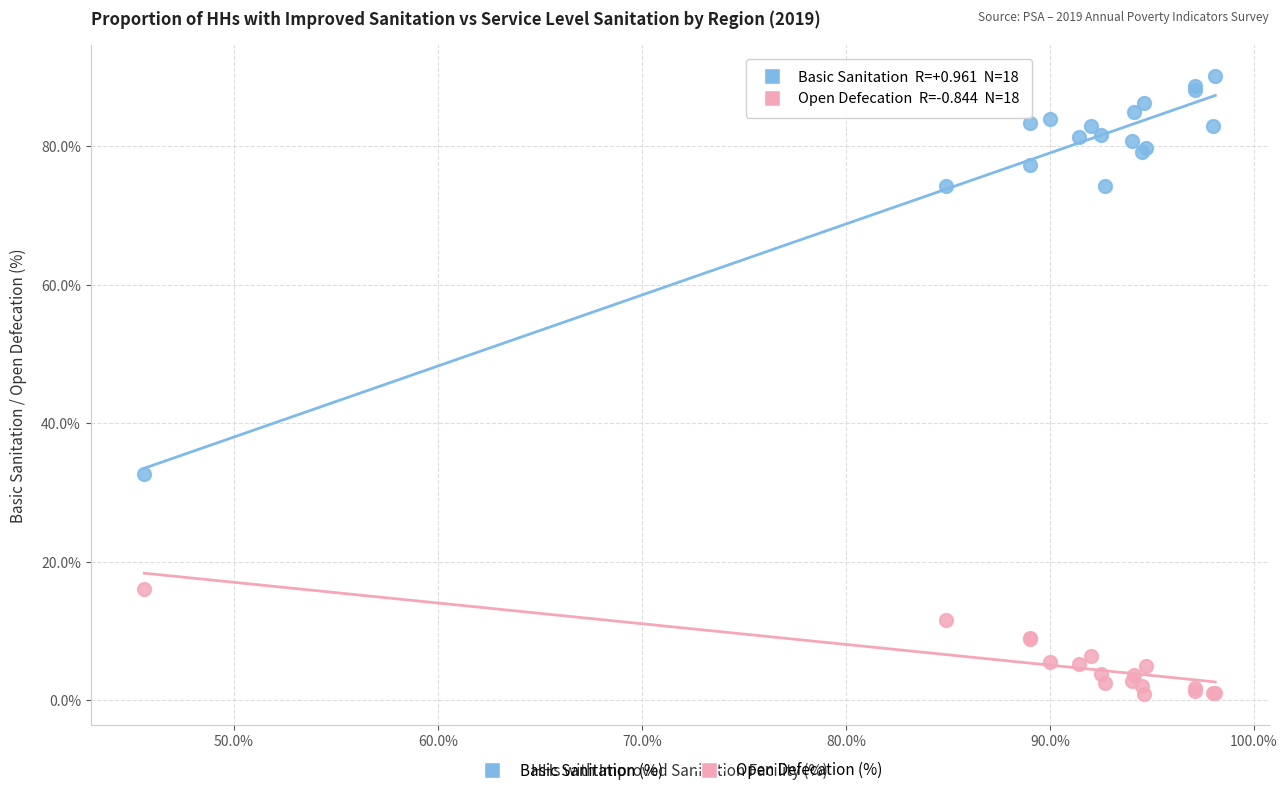

What is the X range (max minus min) for the scatter plot?

52.5